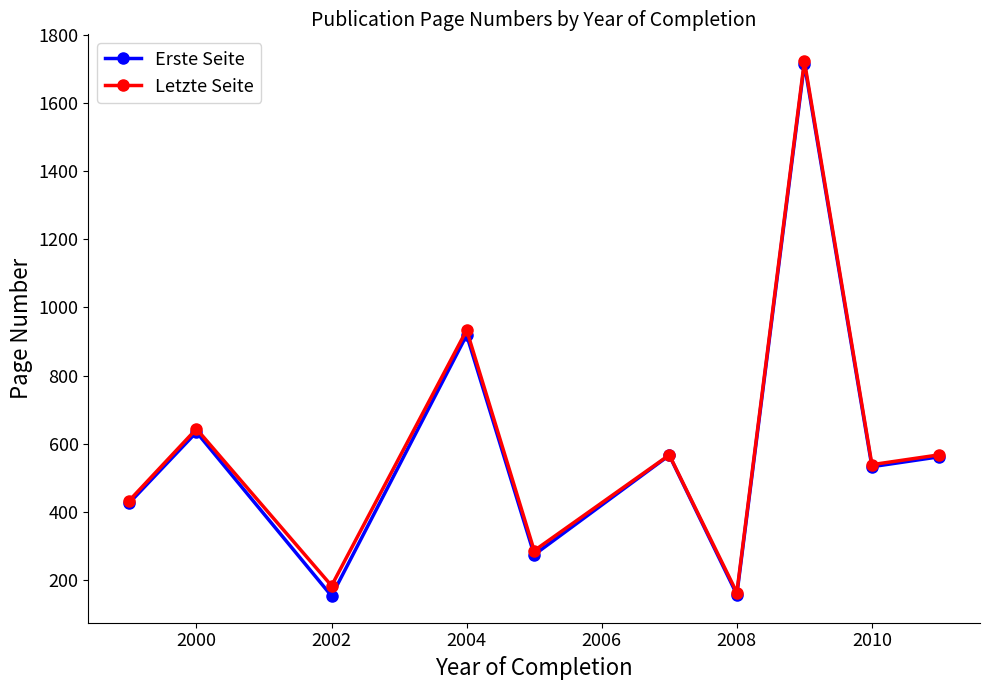

In Letzte Seite, how many points are higher than both neighbors (excluding endpoints)?

4